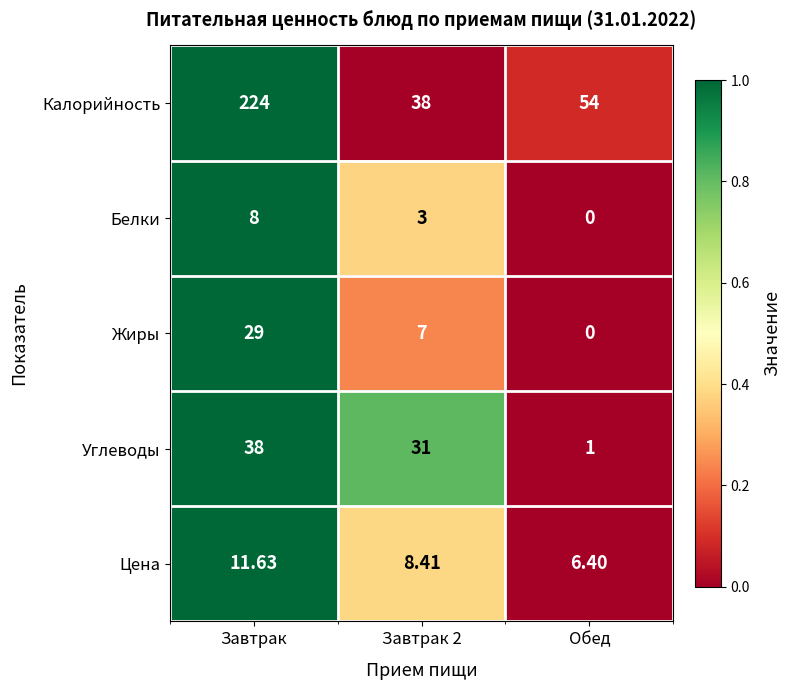

How many distinct data groups are displayed?

5